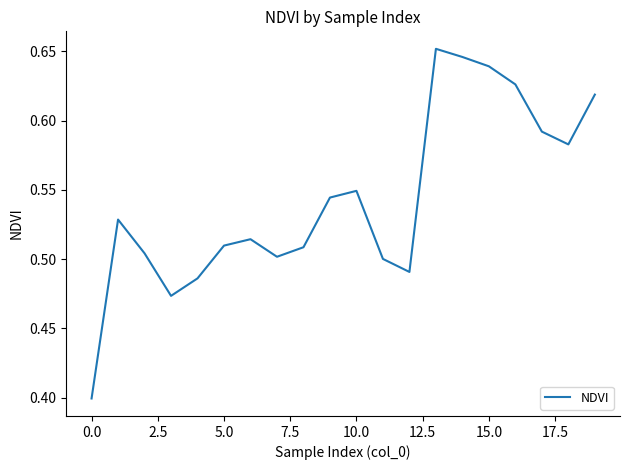

What is the difference between the maximum and minimum values?

0.3